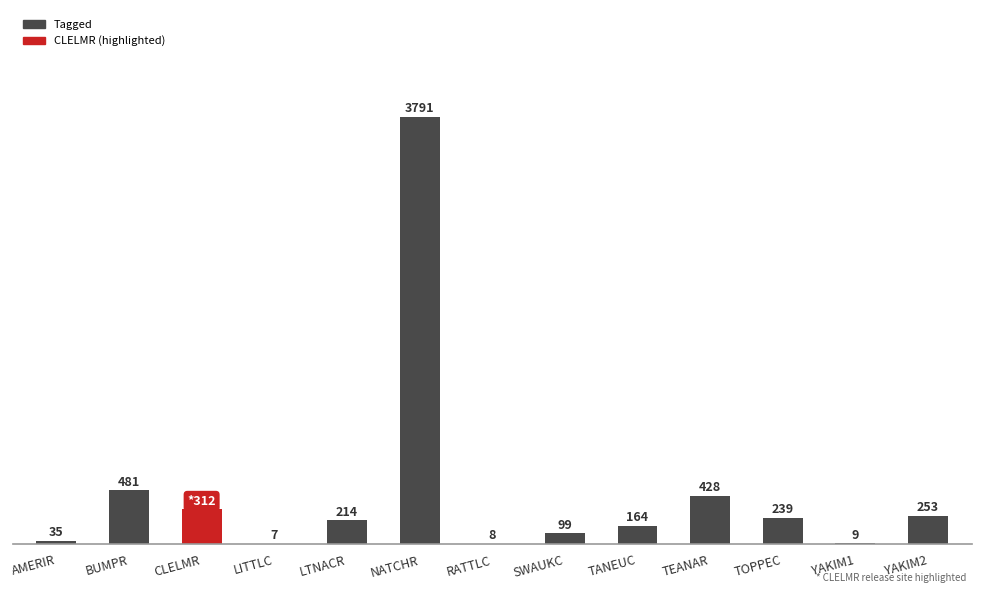

Which has a higher value, YAKIM1 or SWAUKC?

SWAUKC